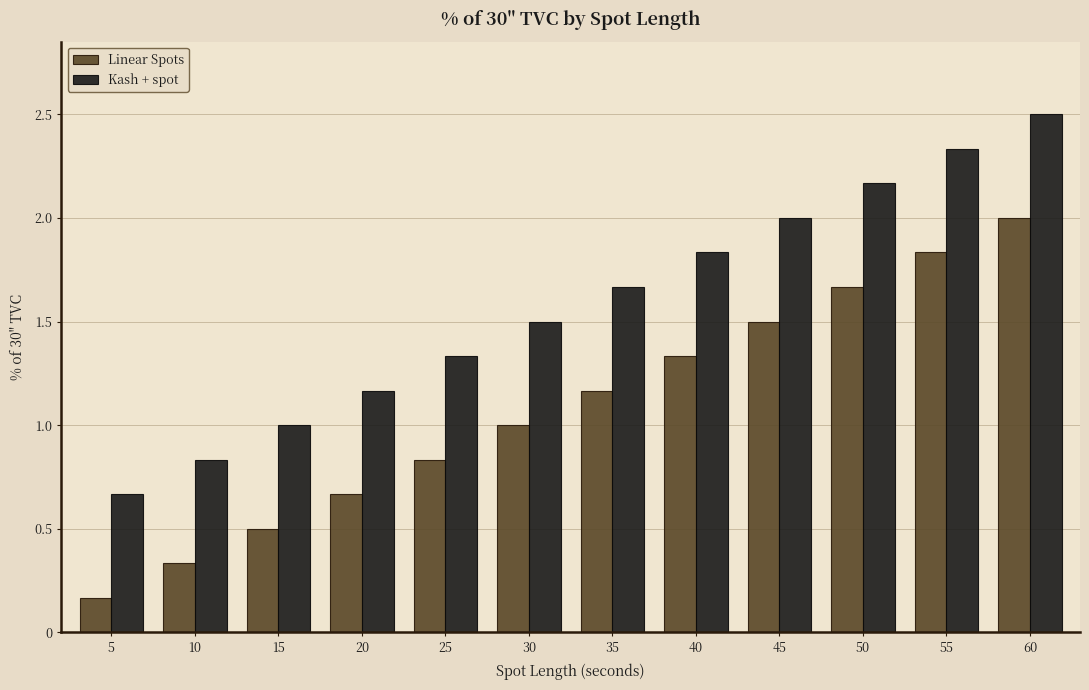

What is the sum of all Linear Spots values?

13.0